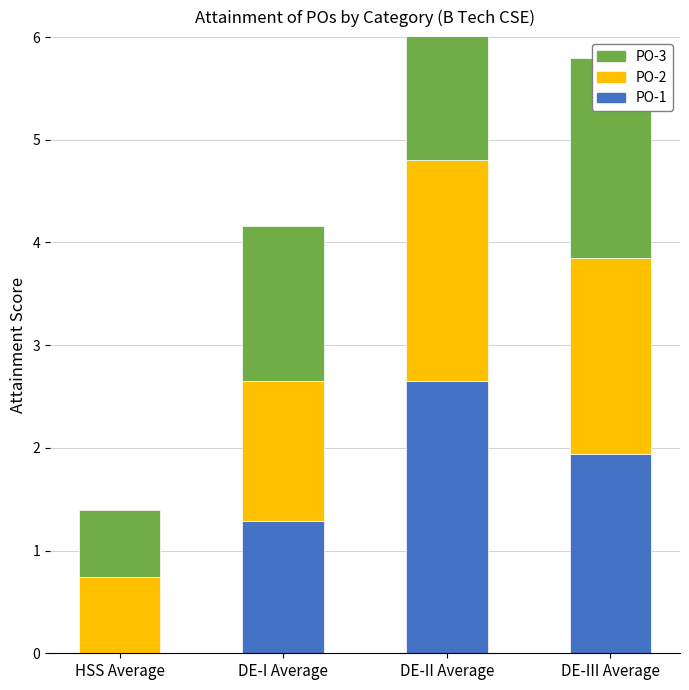

List the series in order of their peak value, highest first.

PO-1, PO-3, PO-2